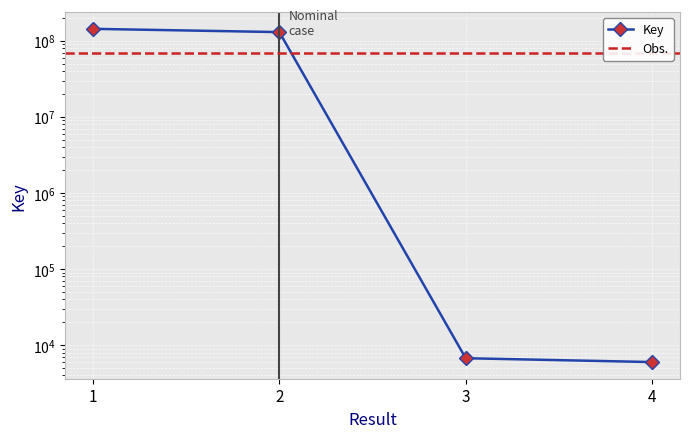

Read the value at 2.

130100104